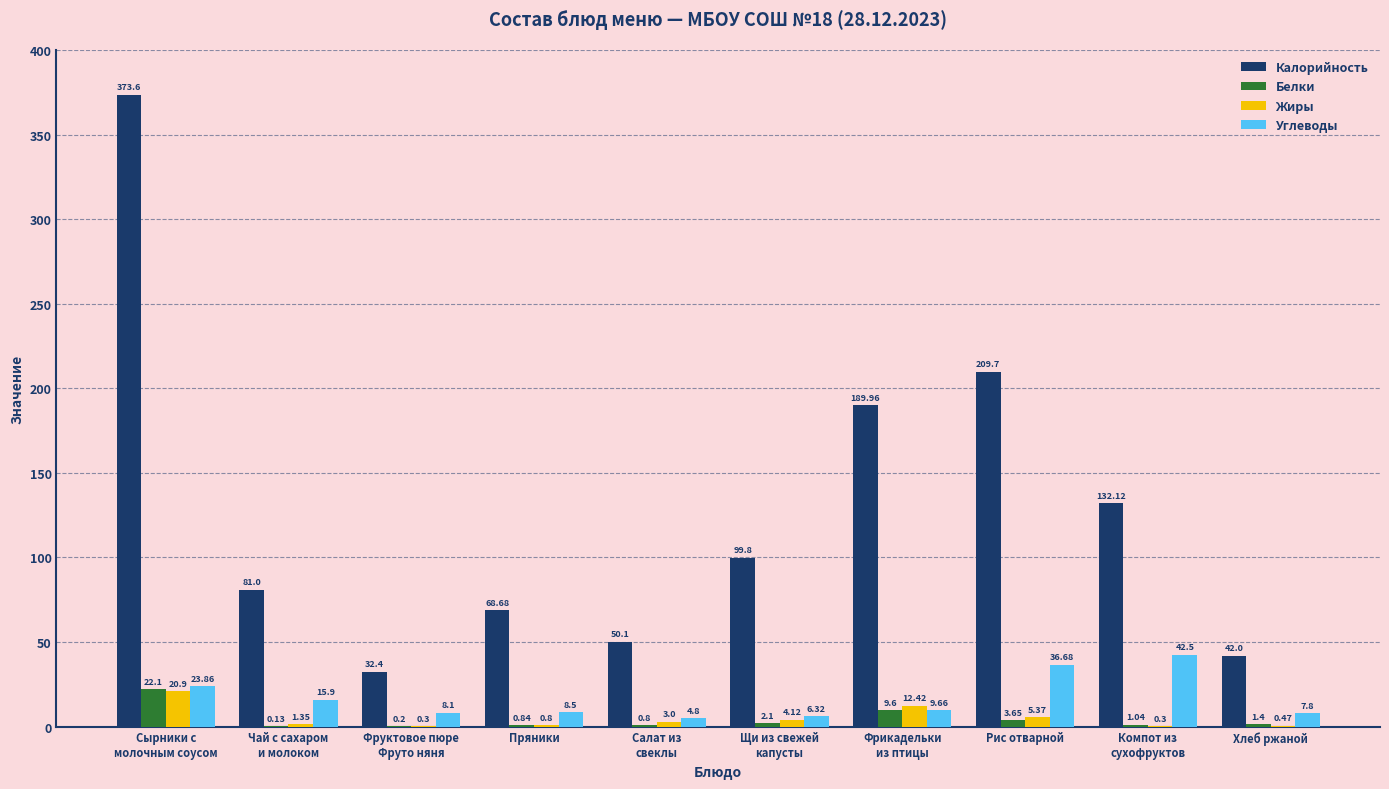

At which label does Белки first exceed 1?

Сырники с
молочным соусом